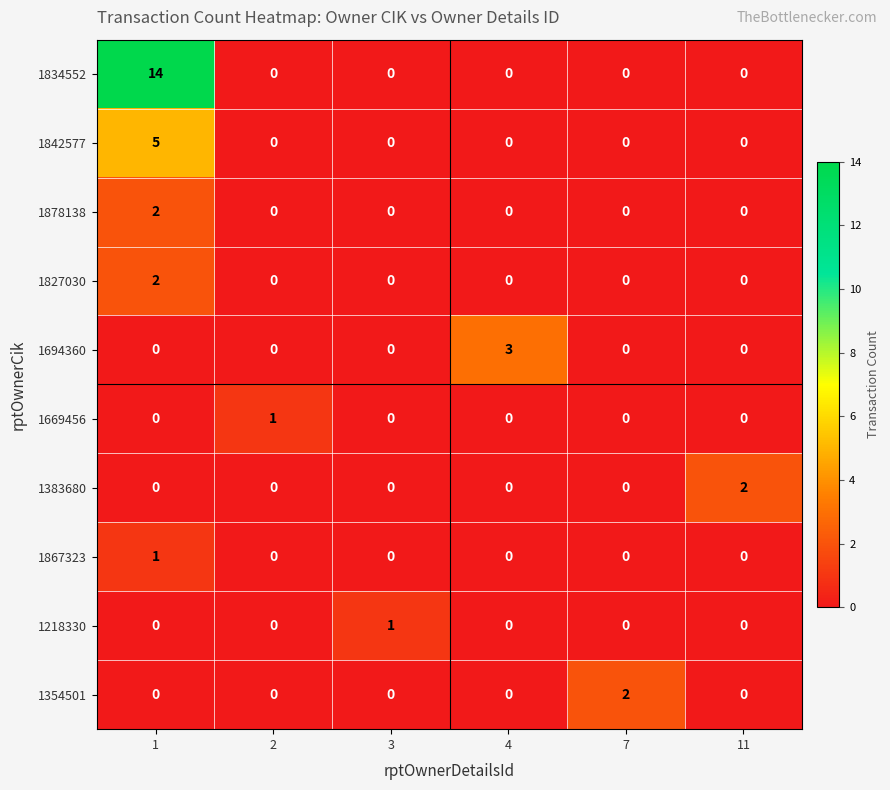

The value of 1354501 at 2 is 0. True or false?

True